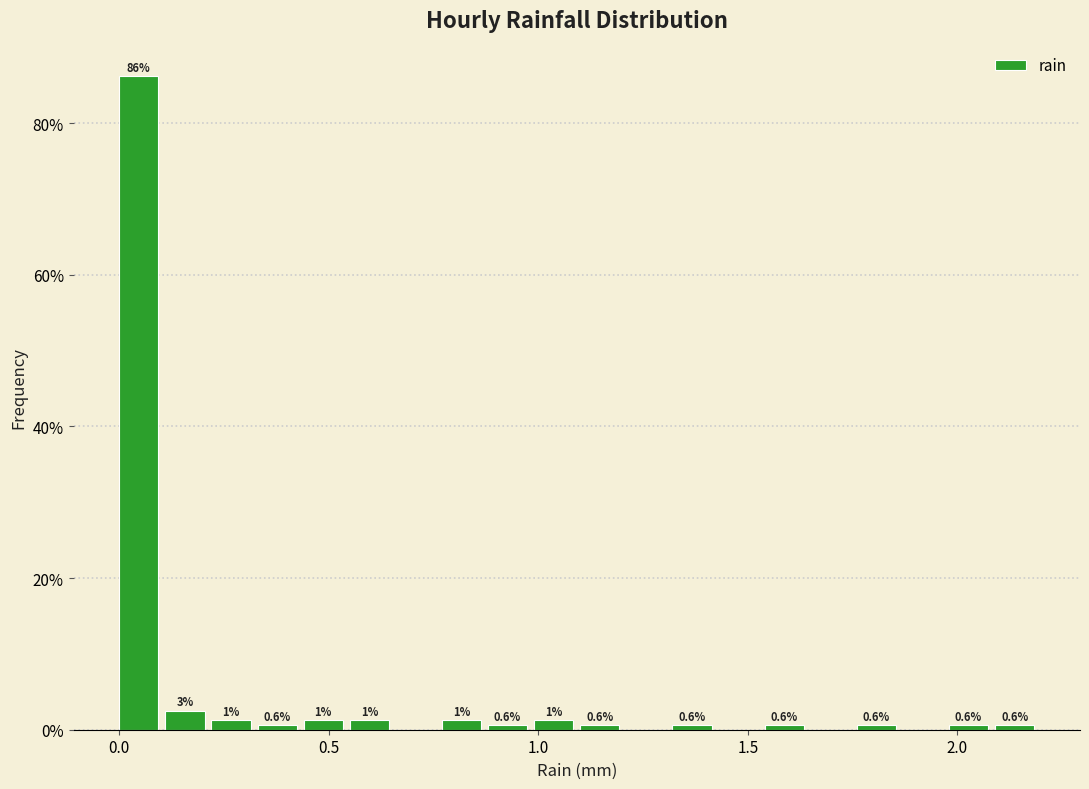

Around what value on the x-axis is the tallest bar? Give the approximate position of its centre, as read against the axis.

0.05